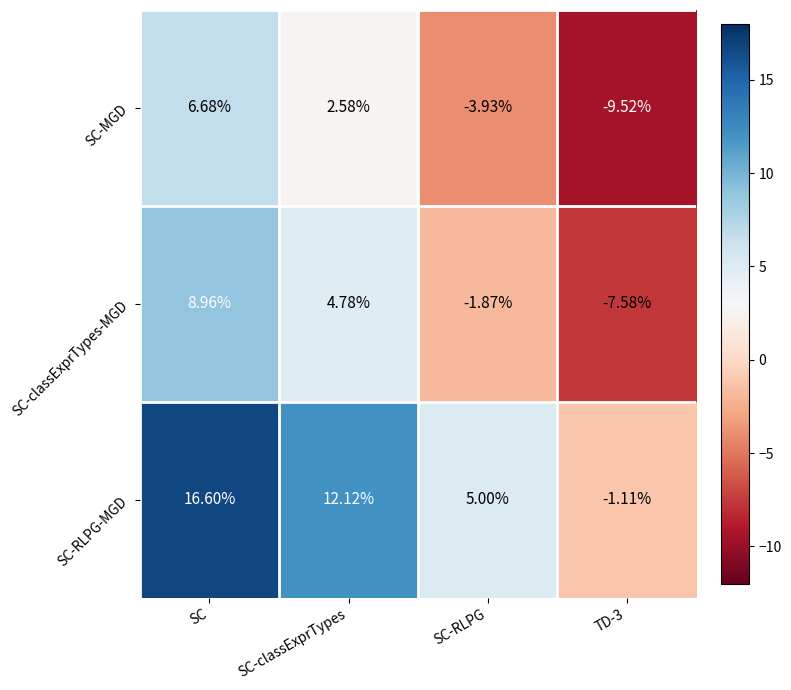

List the series in order of their peak value, highest first.

SC-RLPG-MGD, SC-classExprTypes-MGD, SC-MGD